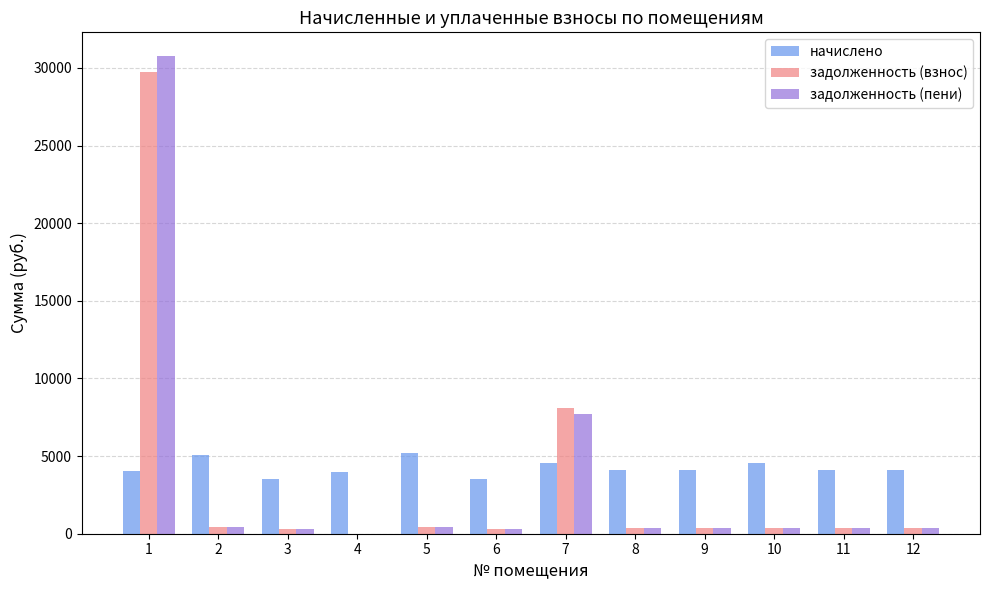

How many values in the задолженность (пени) series exceed 341?

6